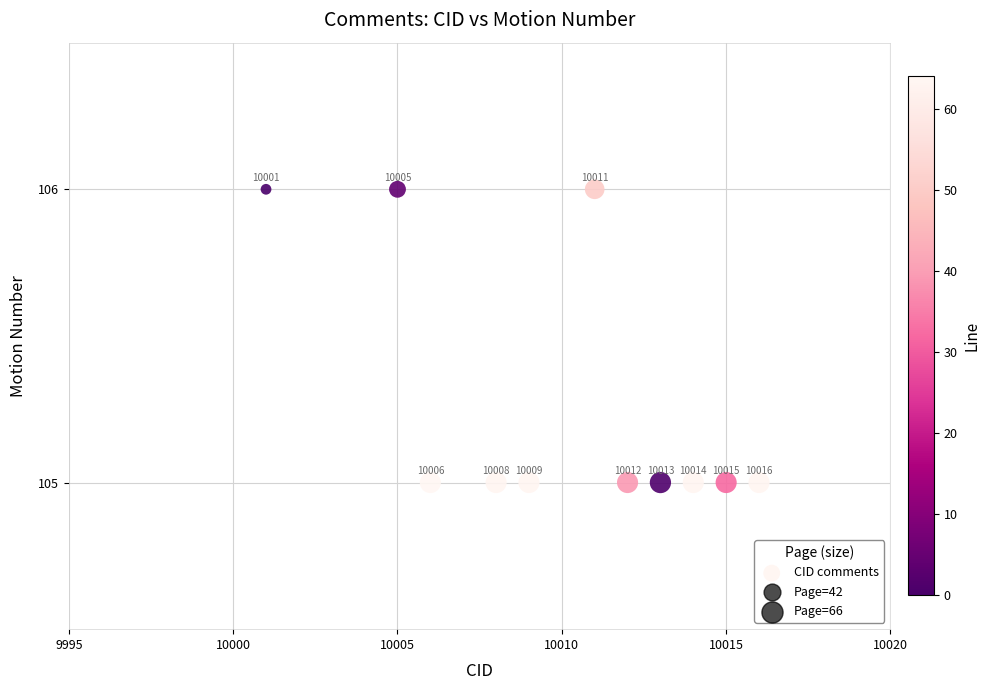

What is the average Y value?

105